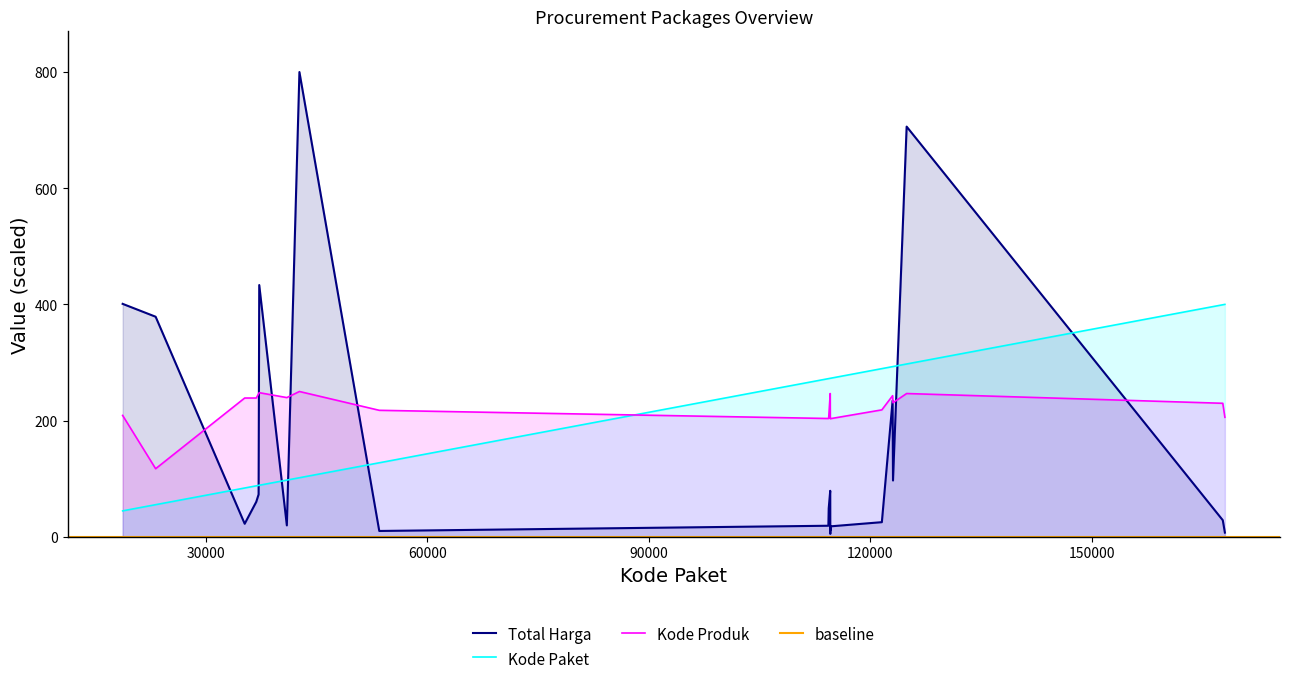

What is the lowest value of the Kode Paket series?

44.5